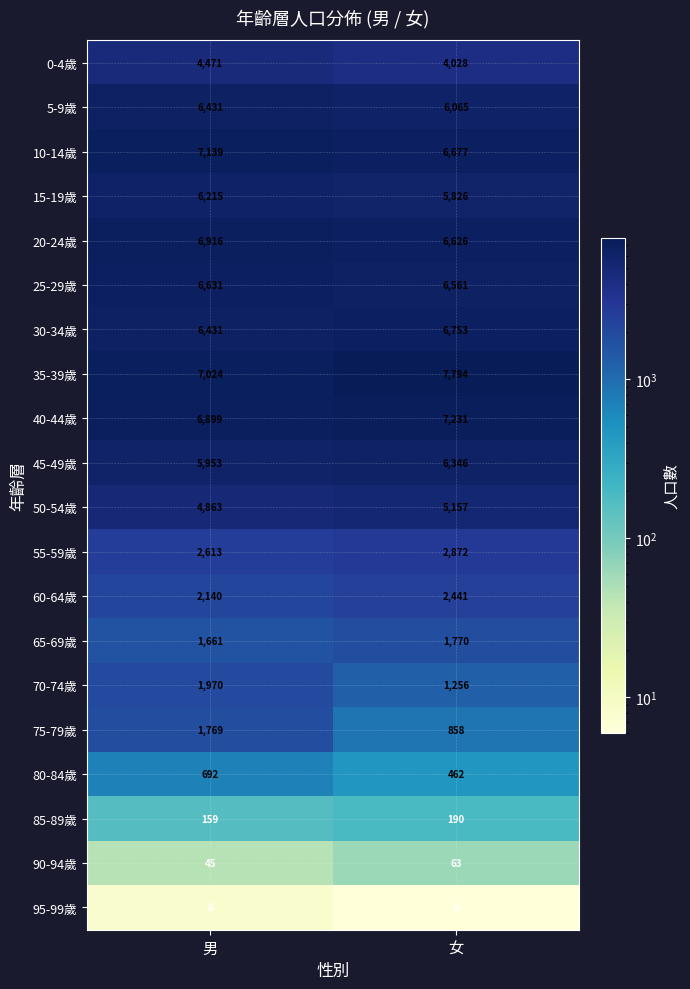

Which series has the largest total across all categories?

35-39歲